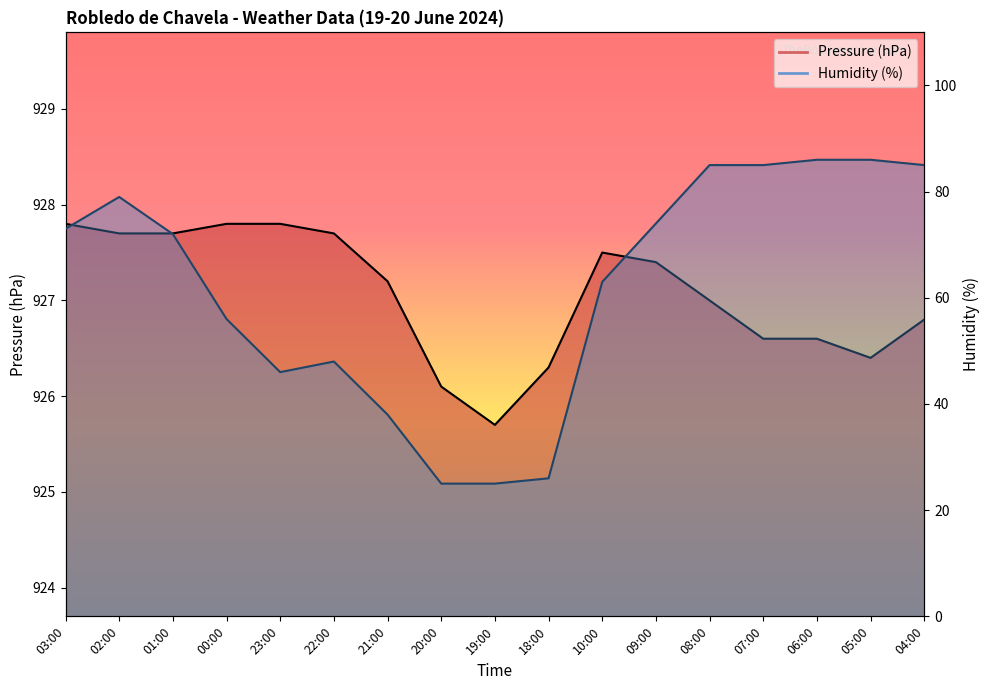

Does the chart display data point markers on the line(s)?

No